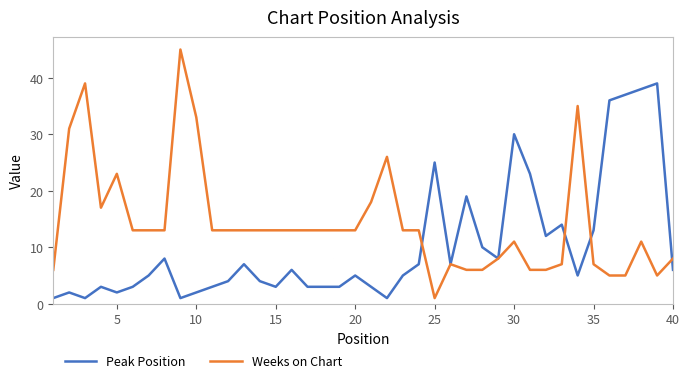

What is the maximum value shown in the chart?

45